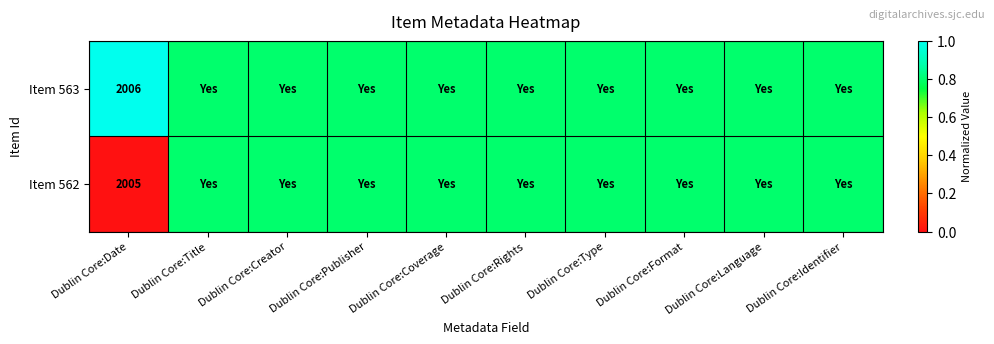

Read the Item 562 value at Dublin Core:Identifier.

0.8